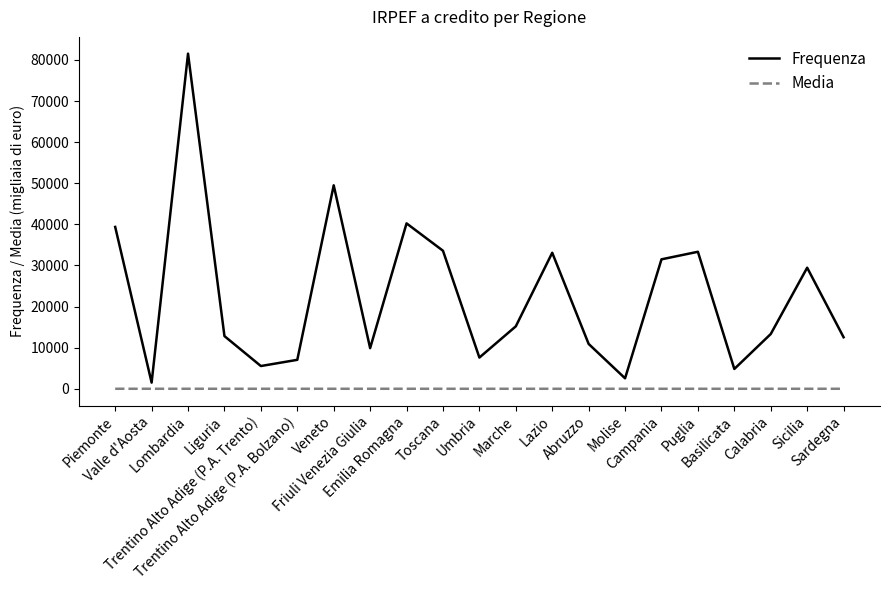

Where is Frequenza nearest to the value 41513?

Emilia Romagna